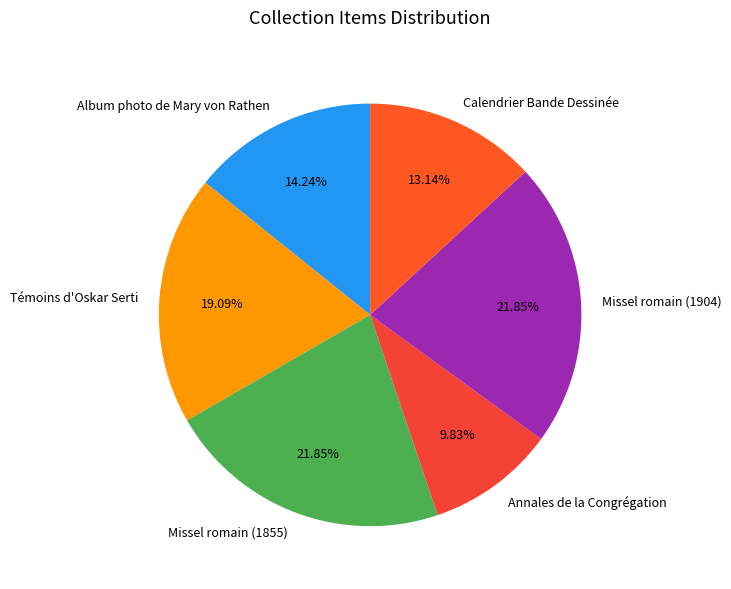

Which slice is the smallest?

Annales de la Congrégation